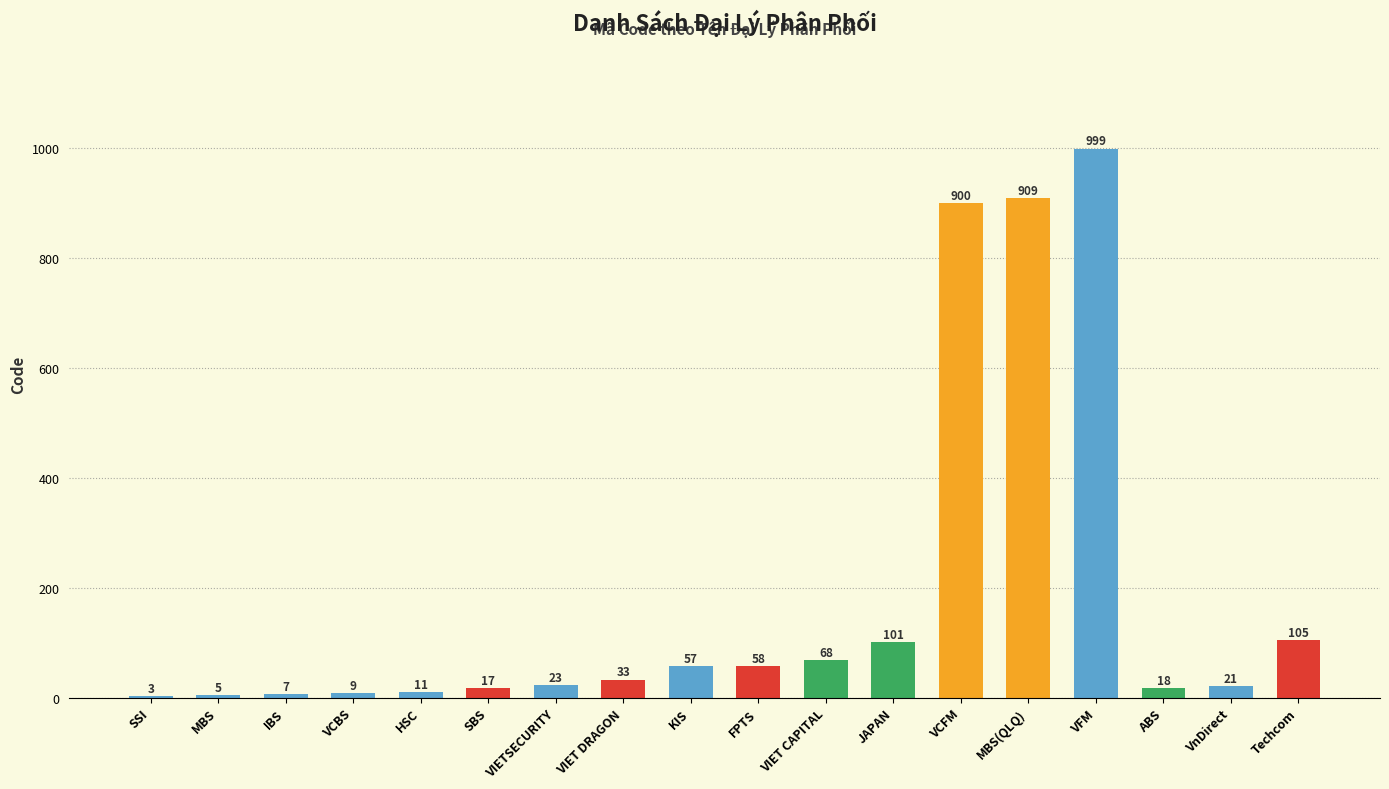

Is it true that the value at VFM is 393?

False